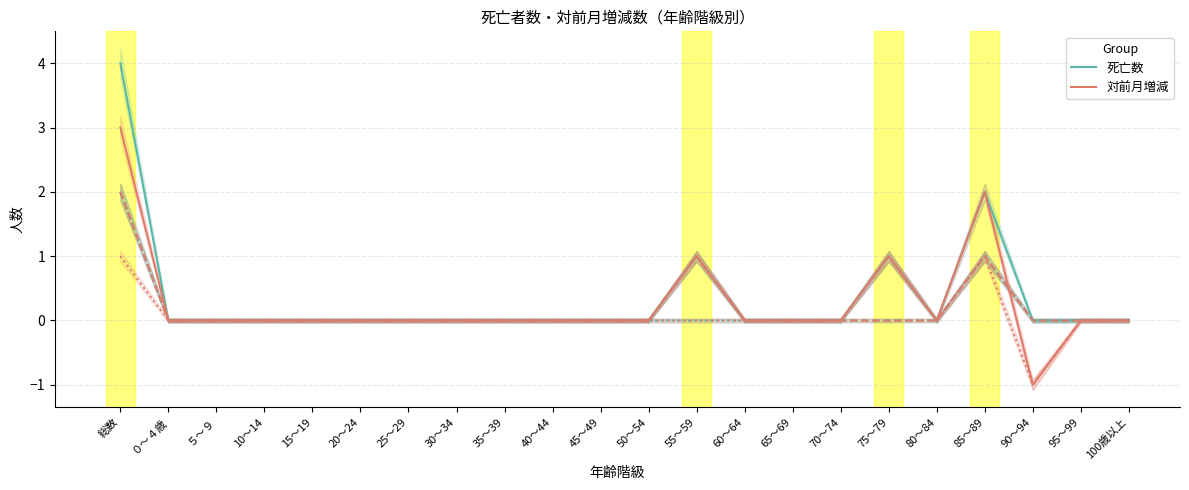

True or false: 対前月増減 has more than 0 interior local peaks.

True